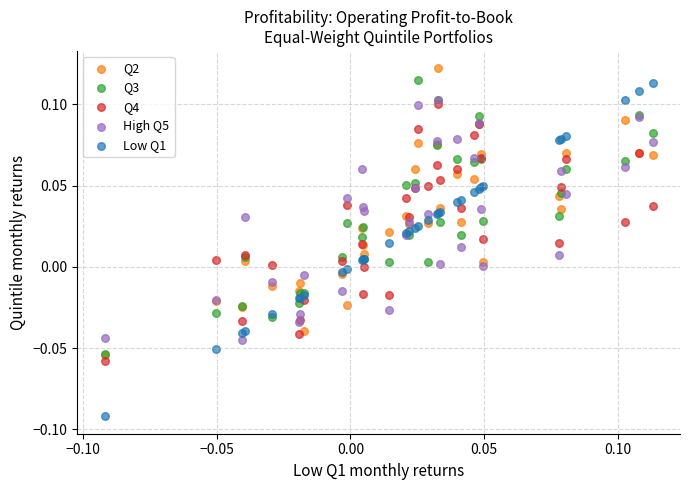

What are all the series names shown in the legend?

Q2, Q3, Q4, High Q5, Low Q1